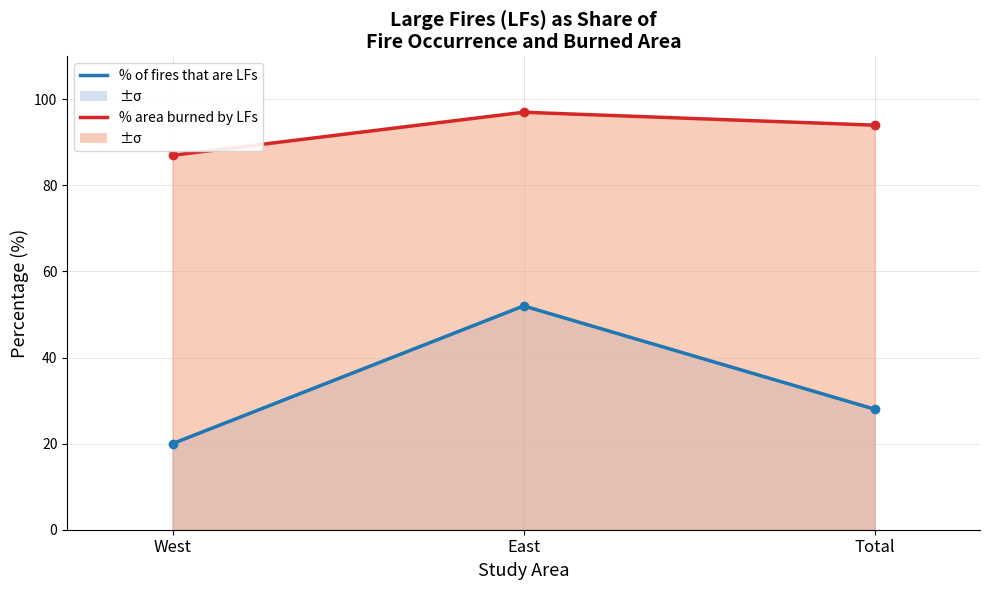

What is the approximate value of % area burned by LFs at West, to the nearest 10?

90